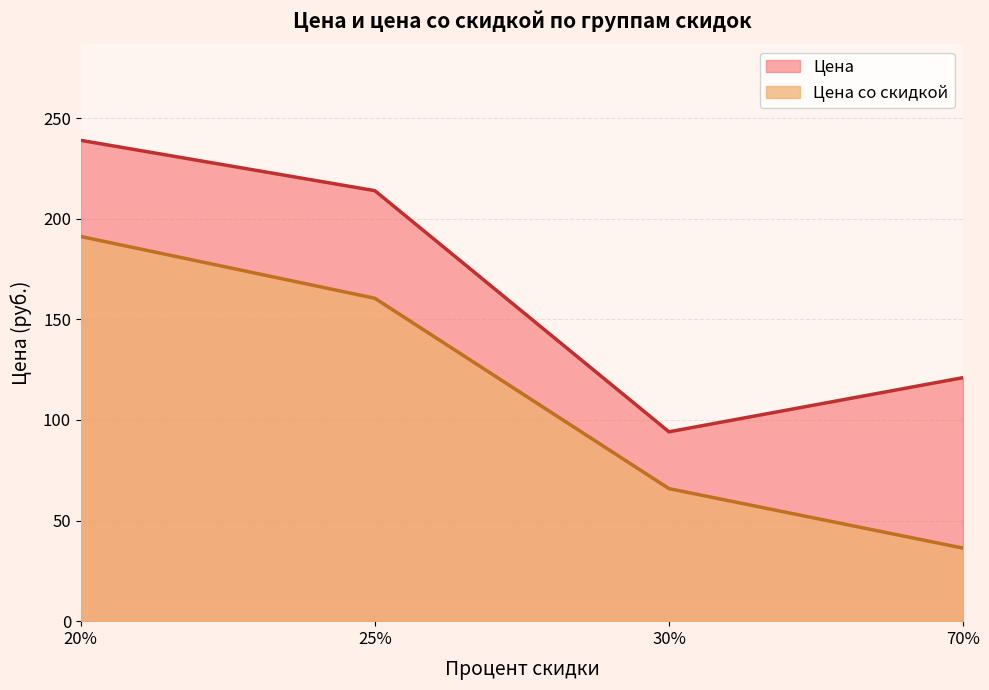

What are all the series names shown in the legend?

Цена, Цена со скидкой